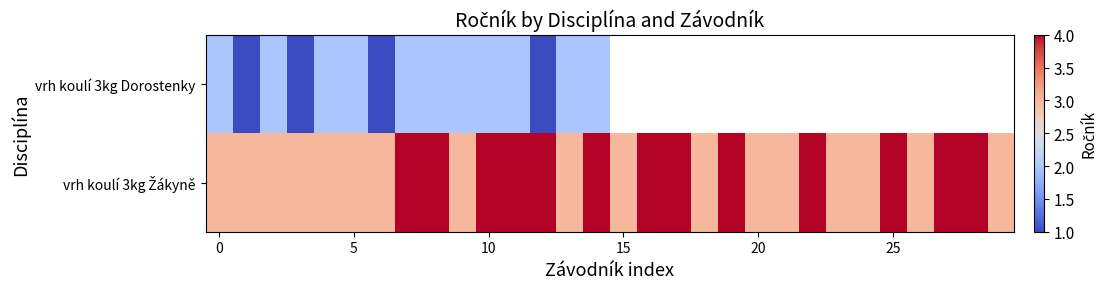

At how many categories does at least one series exceed 2?

30